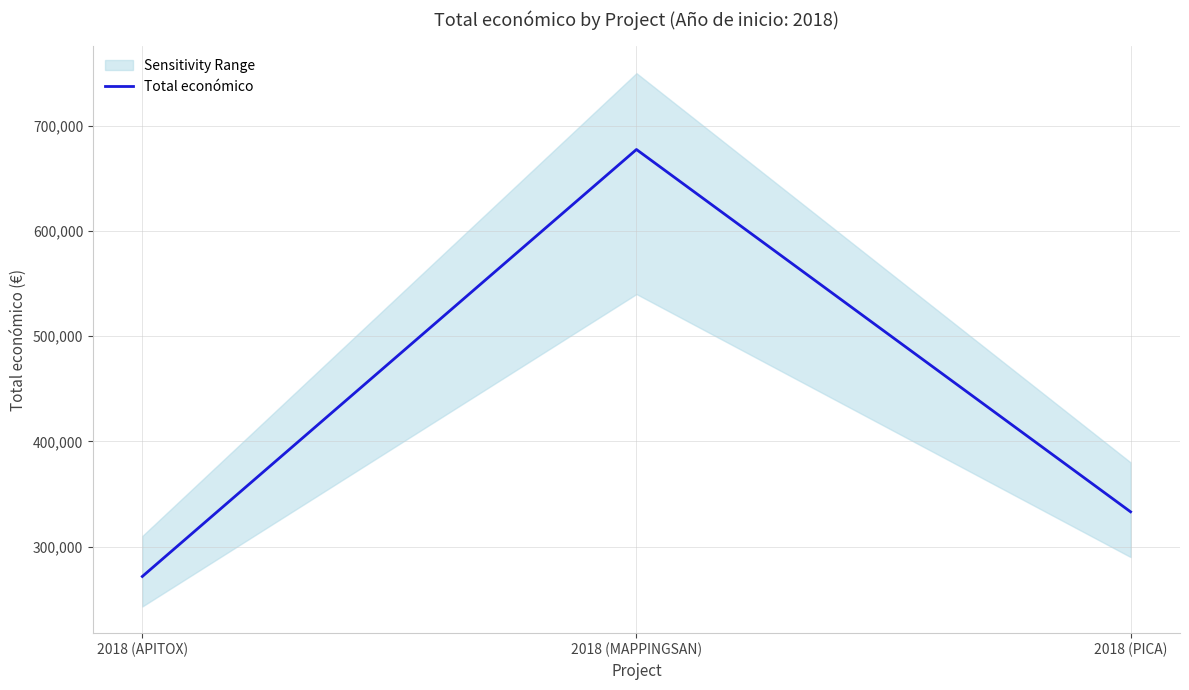

What position from the left is 2018 (PICA)?

3